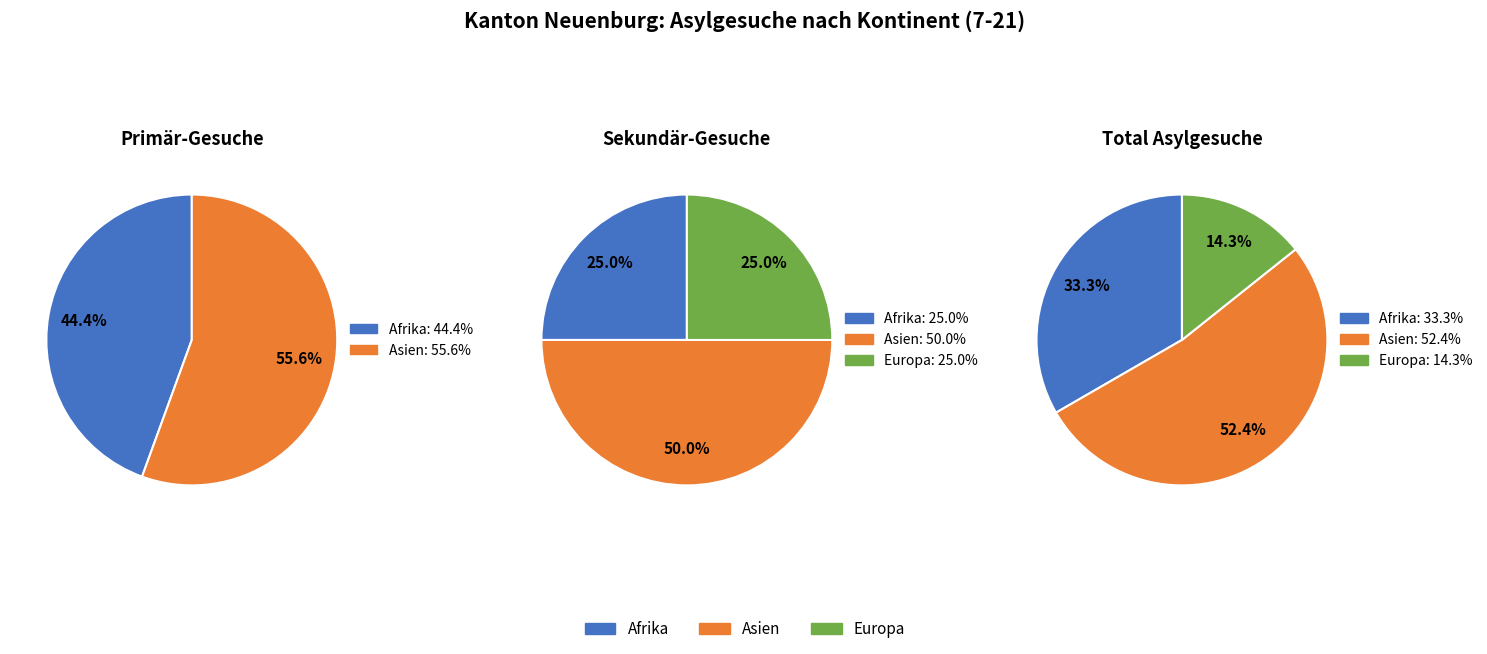

True or false: Asien accounts for 52% of the total.

True